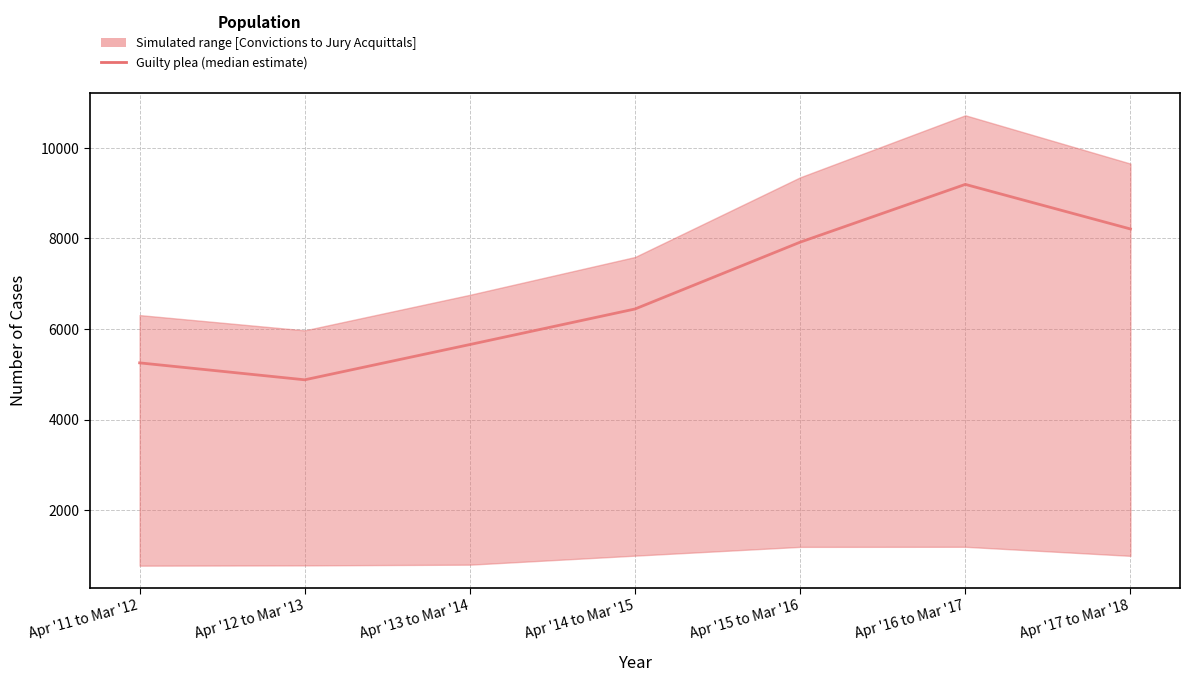

List the labels in order of value, smallest first.

Apr '12 to Mar '13, Apr '11 to Mar '12, Apr '13 to Mar '14, Apr '14 to Mar '15, Apr '15 to Mar '16, Apr '17 to Mar '18, Apr '16 to Mar '17